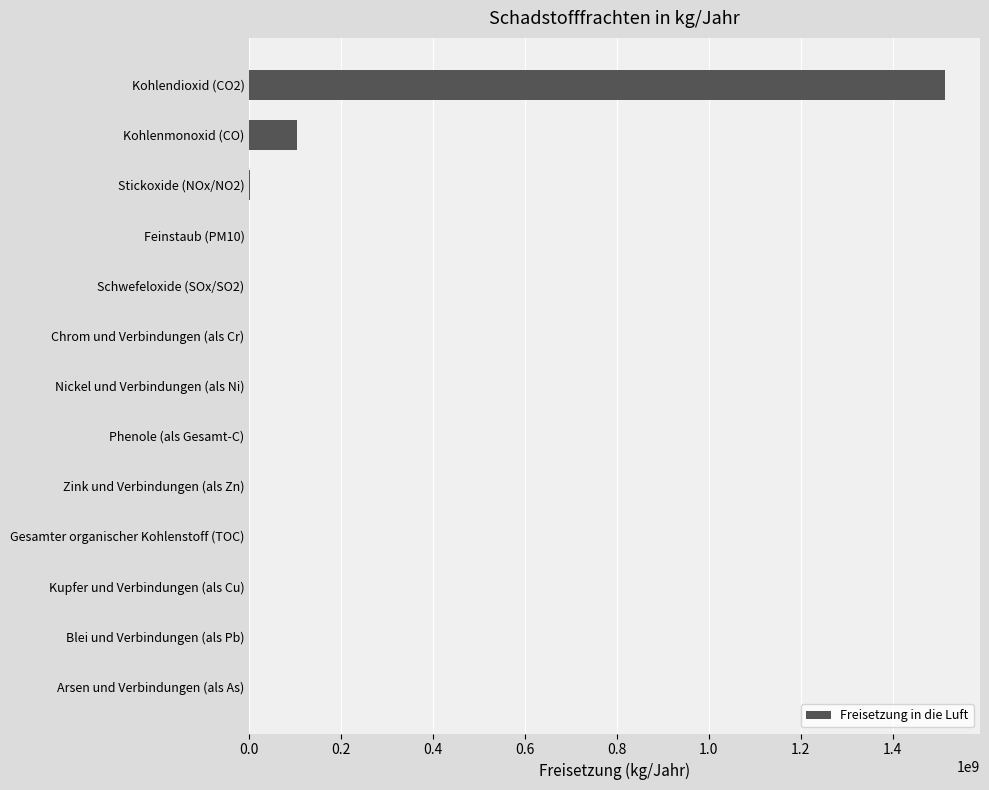

Are the bars horizontal?

Yes